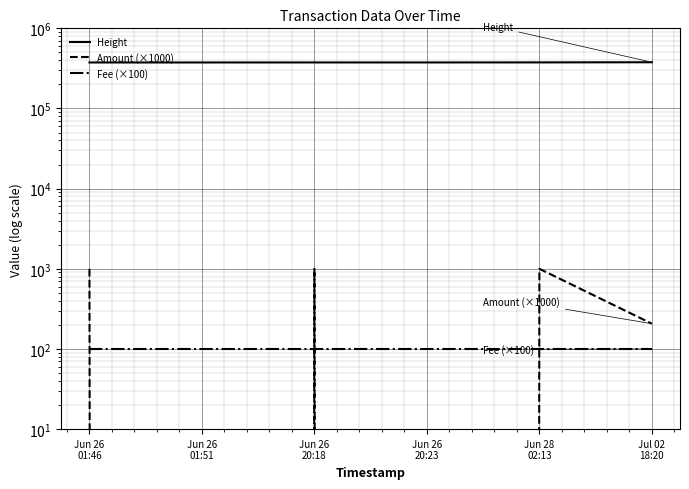

Which category has the lowest value across all series?

Jun 26
01:51